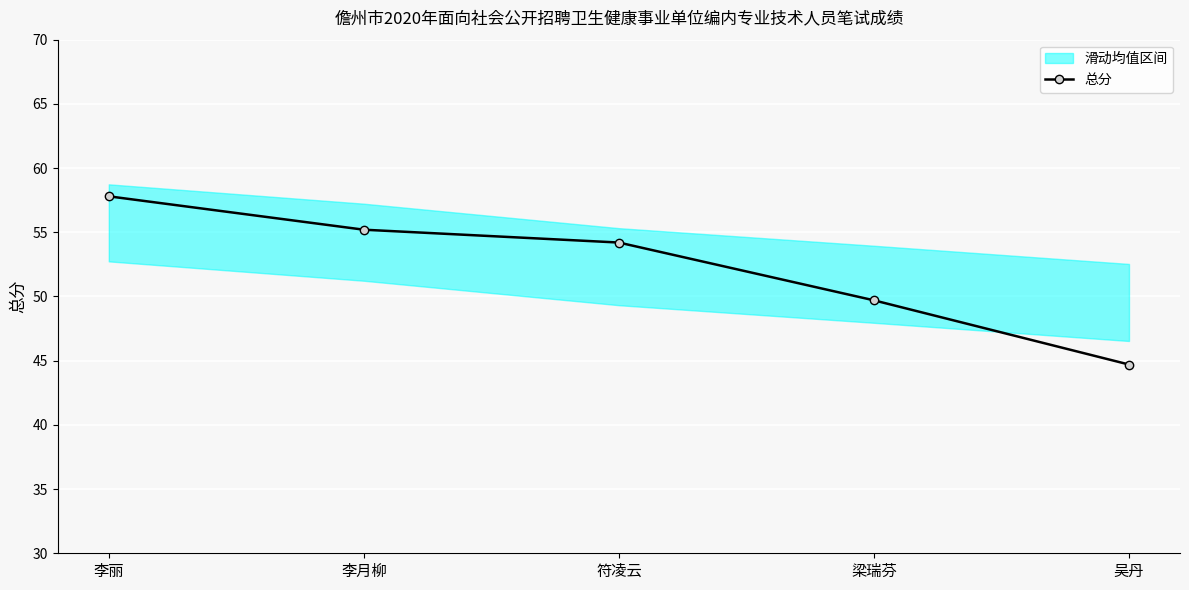

Where does the data first go above 54?

李丽